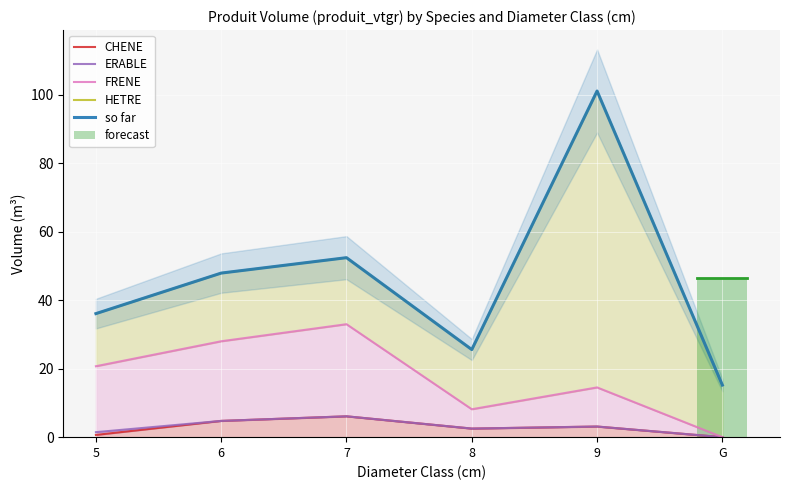

Reading left to right, list all the values displayed in this chart.

CHENE: 5=0.7	6=4.8	7=6.1	8=2.5	9=3.1	G=0.0
ERABLE: 5=1.5	6=4.8	7=6.1	8=2.5	9=3.1	G=0.0
FRENE: 5=20.7	6=28.0	7=33.0	8=8.2	9=14.5	G=0.0
HETRE: 5=36.1	6=47.9	7=52.4	8=25.6	9=101.1	G=15.2
so far: 5=36.1	6=47.9	7=52.4	8=25.6	9=101.1	G=15.2